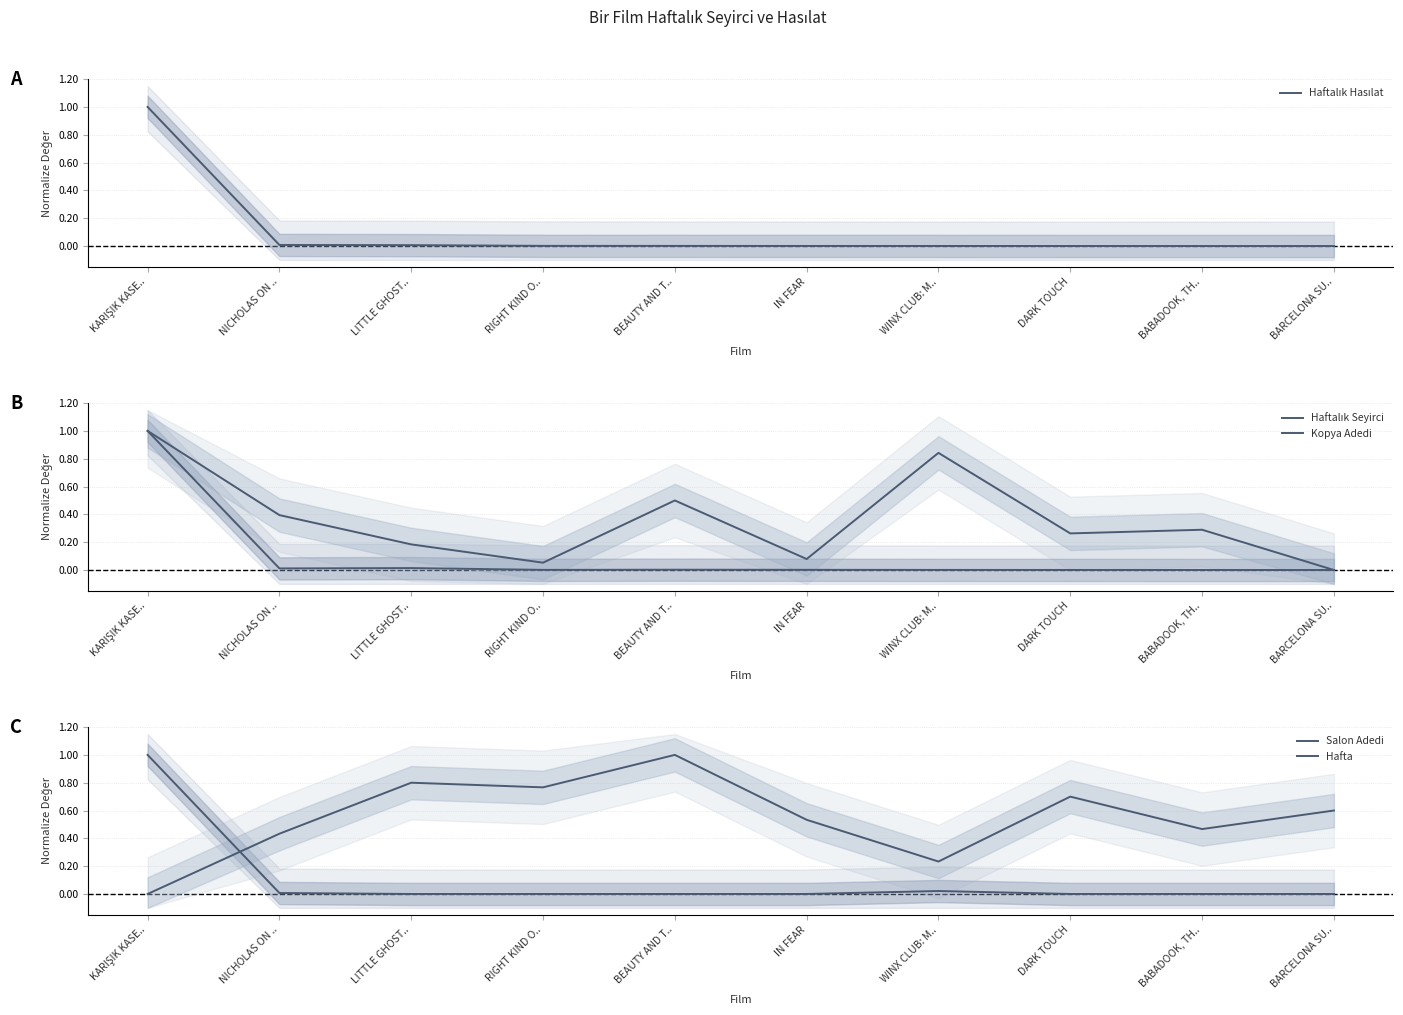

Reading left to right, what are all the values shown in this chart?

Haftalık Hasılat: KARIŞIK KASE..=1.0	NICHOLAS ON ..=0.0	LITTLE GHOST..=0.0	RIGHT KIND O..=0.0	BEAUTY AND T..=0.0	IN FEAR=0.0	WINX CLUB: M..=0.0	DARK TOUCH=0.0	BABADOOK, TH..=0.0	BARCELONA SU..=0.0
Haftalık Seyirci: KARIŞIK KASE..=1.0	NICHOLAS ON ..=0.0	LITTLE GHOST..=0.0	RIGHT KIND O..=0.0	BEAUTY AND T..=0.0	IN FEAR=0.0	WINX CLUB: M..=0.0	DARK TOUCH=0.0	BABADOOK, TH..=0.0	BARCELONA SU..=0.0
Kopya Adedi: KARIŞIK KASE..=1.0	NICHOLAS ON ..=0.4	LITTLE GHOST..=0.2	RIGHT KIND O..=0.1	BEAUTY AND T..=0.5	IN FEAR=0.1	WINX CLUB: M..=0.8	DARK TOUCH=0.3	BABADOOK, TH..=0.3	BARCELONA SU..=0.0
Salon Adedi: KARIŞIK KASE..=1.0	NICHOLAS ON ..=0.0	LITTLE GHOST..=0.0	RIGHT KIND O..=0.0	BEAUTY AND T..=0.0	IN FEAR=0.0	WINX CLUB: M..=0.0	DARK TOUCH=0.0	BABADOOK, TH..=0.0	BARCELONA SU..=0.0
Hafta: KARIŞIK KASE..=0.0	NICHOLAS ON ..=0.4	LITTLE GHOST..=0.8	RIGHT KIND O..=0.8	BEAUTY AND T..=1.0	IN FEAR=0.5	WINX CLUB: M..=0.2	DARK TOUCH=0.7	BABADOOK, TH..=0.5	BARCELONA SU..=0.6